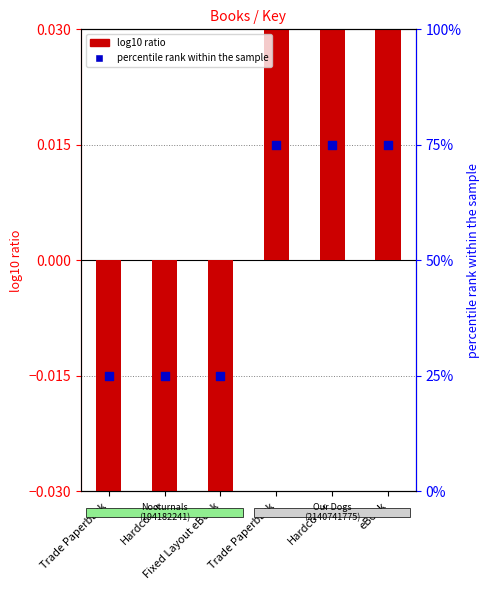

At how many categories does at least one series exceed 54?

3